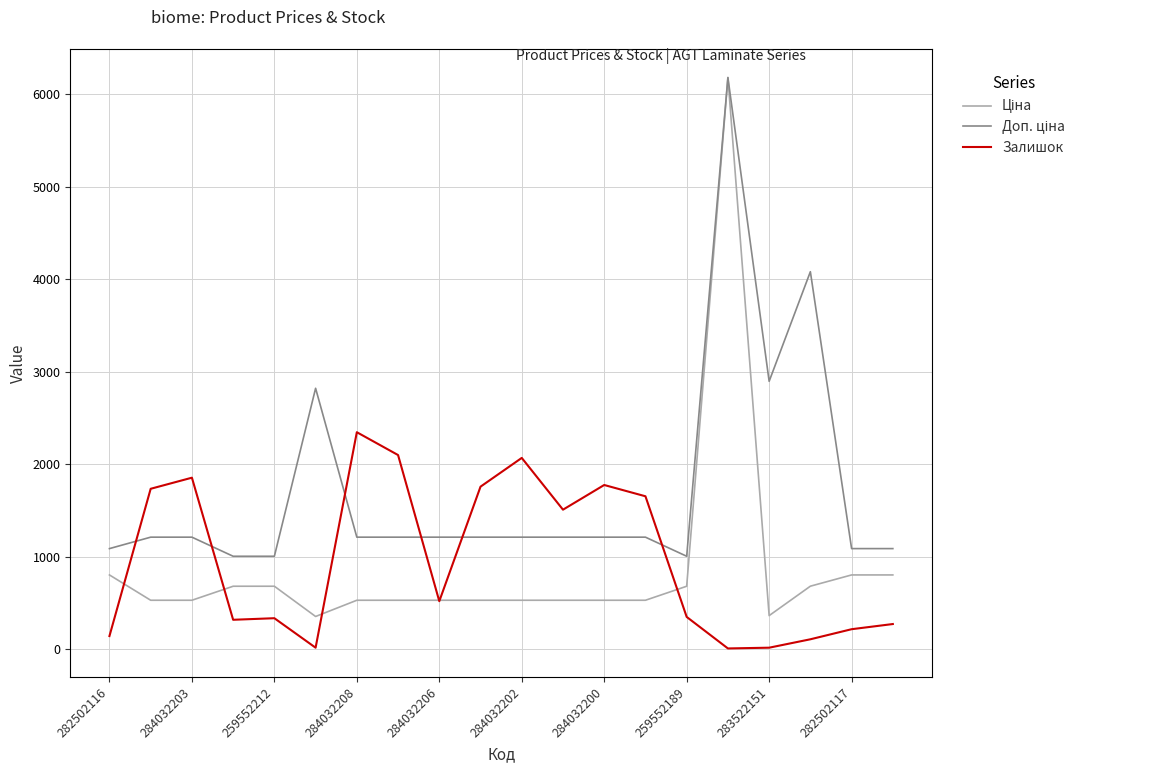

What is the maximum value shown in the chart?

6182.6